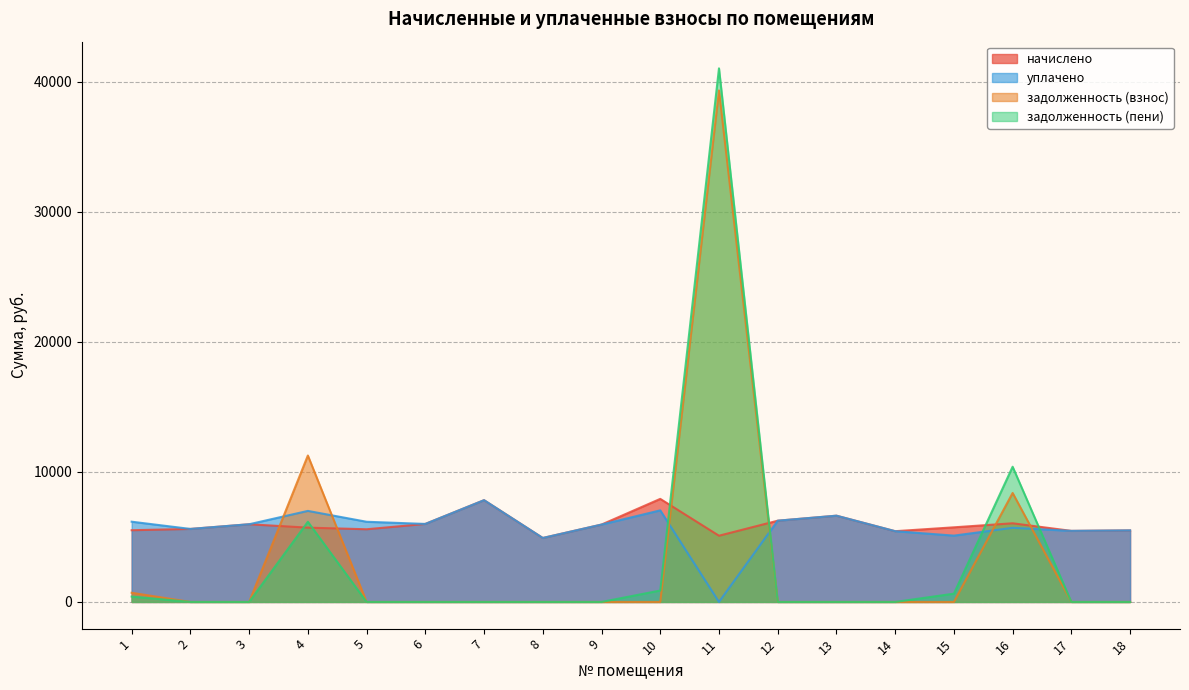

Which series has the widest spread of values?

задолженность (пени)